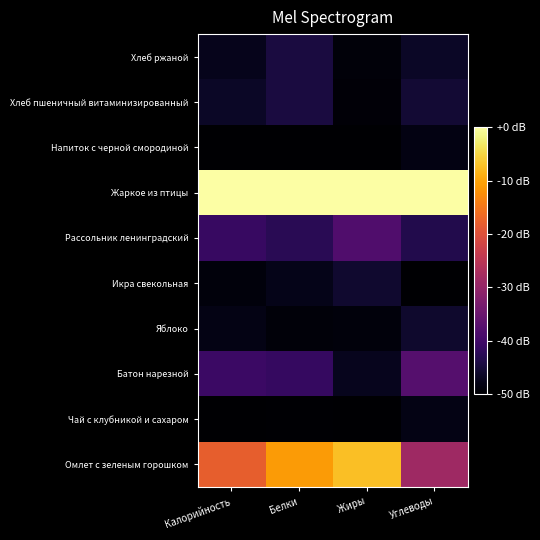

What is the total value across all series at Калорийность?

-391.1